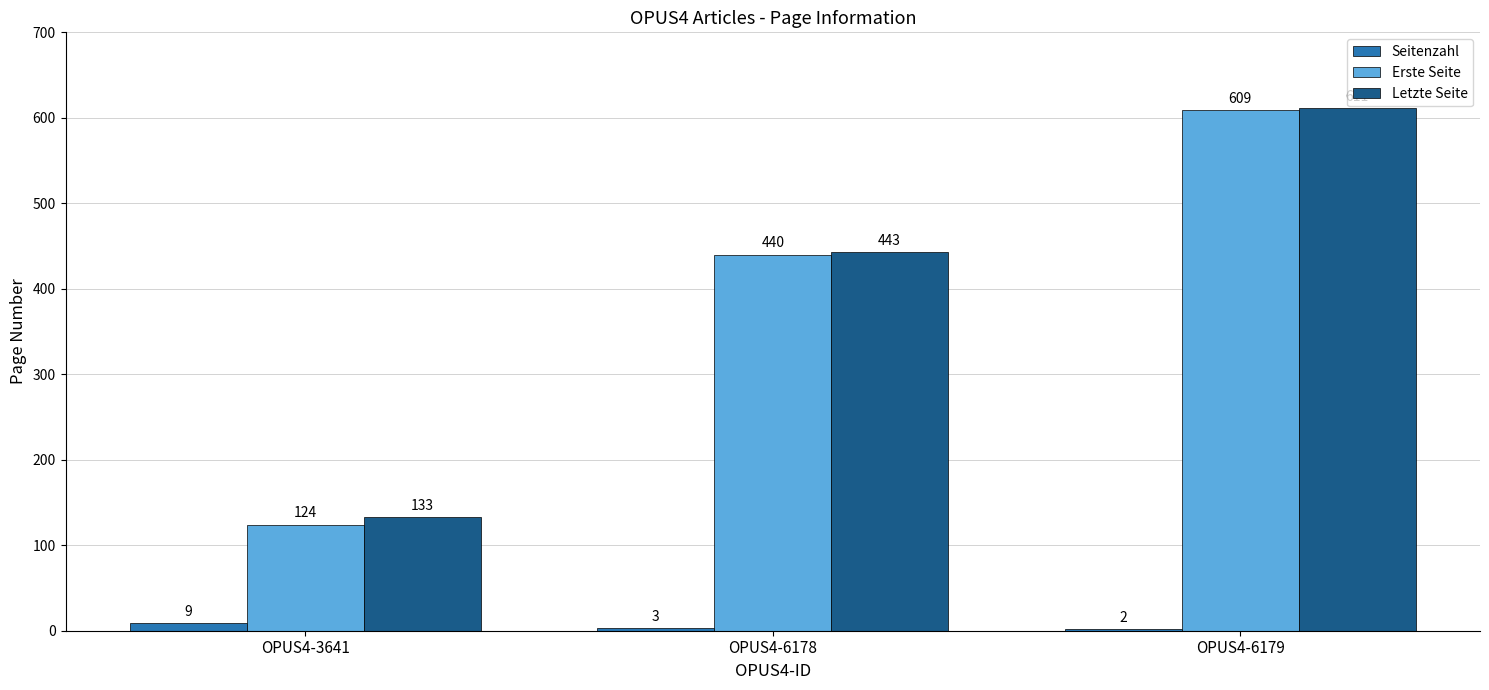

How many Seitenzahl values are between 2 and 9?

3